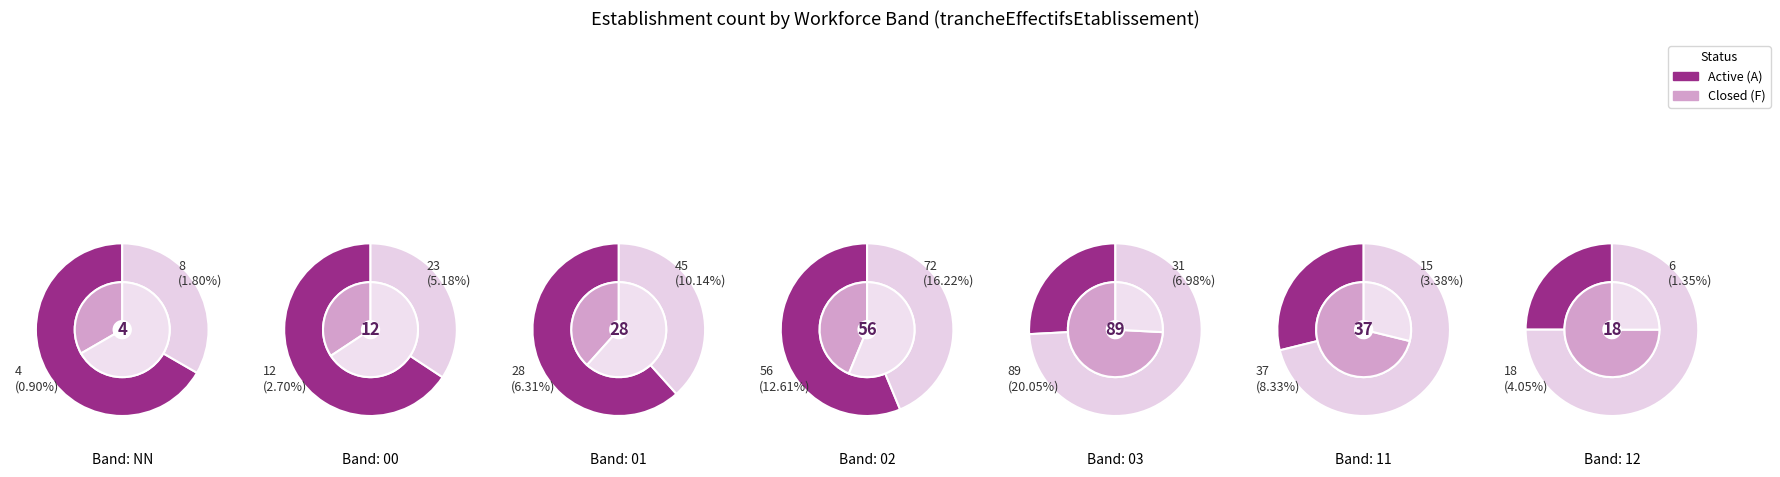

How many segments does this pie chart have?

7